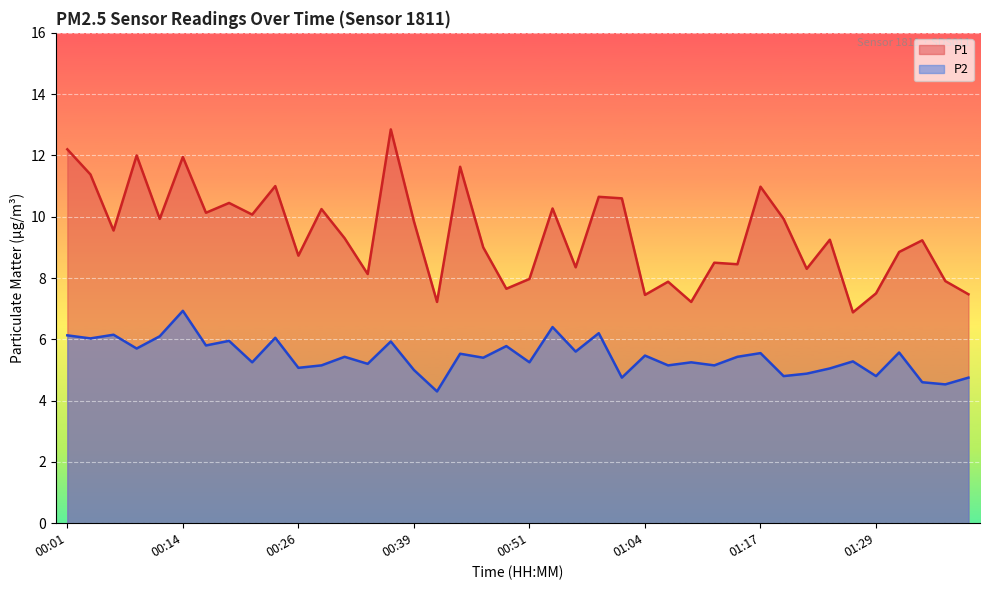

How many values in the P1 series are below 9?

17